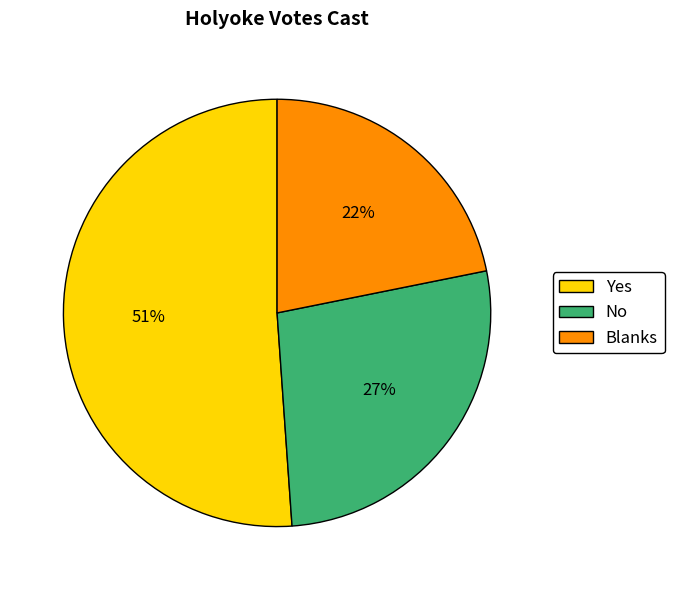

What is the majority slice?

Yes